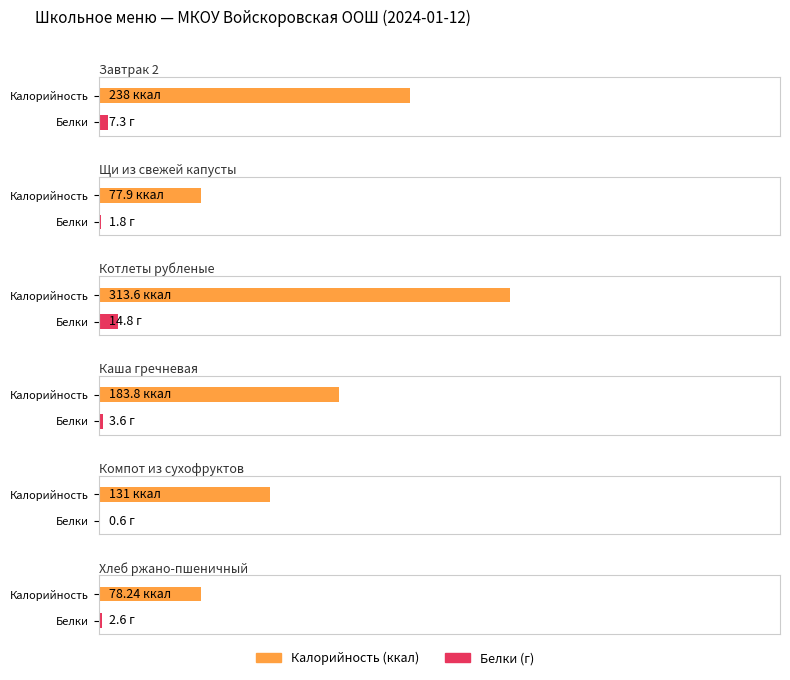

What position from the left is Завтрак 2?

1